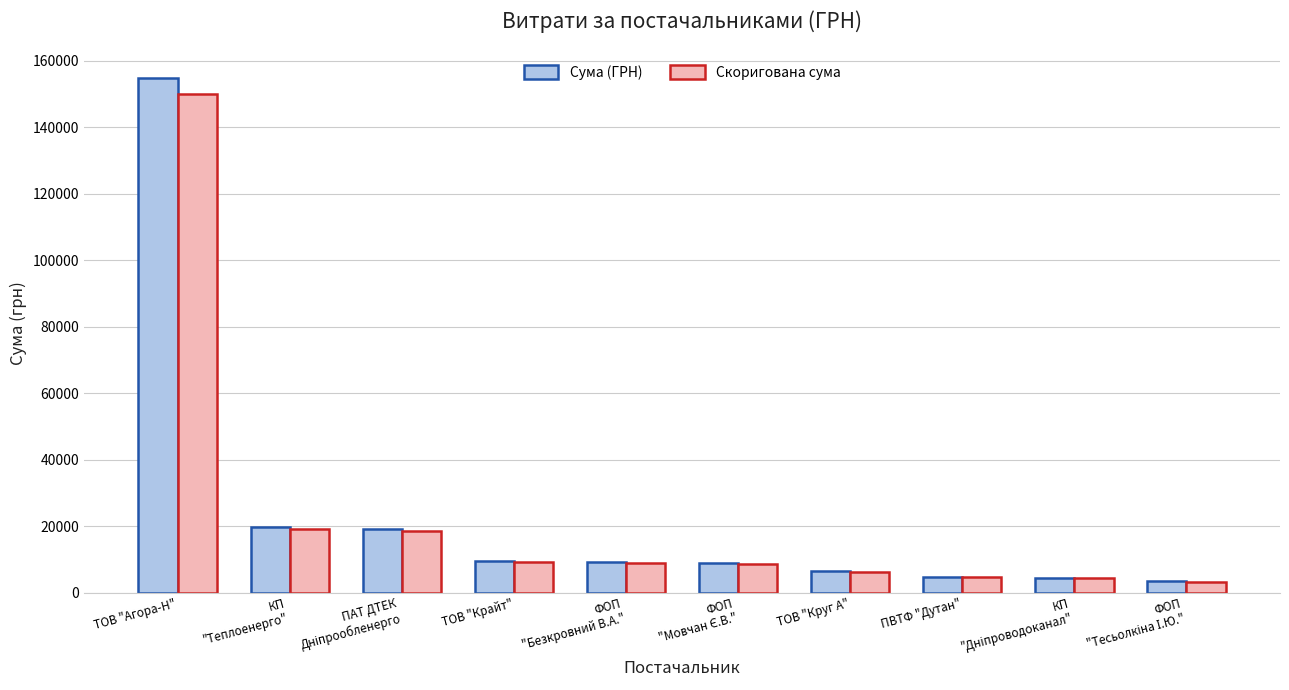

How many groups of bars are there?

10